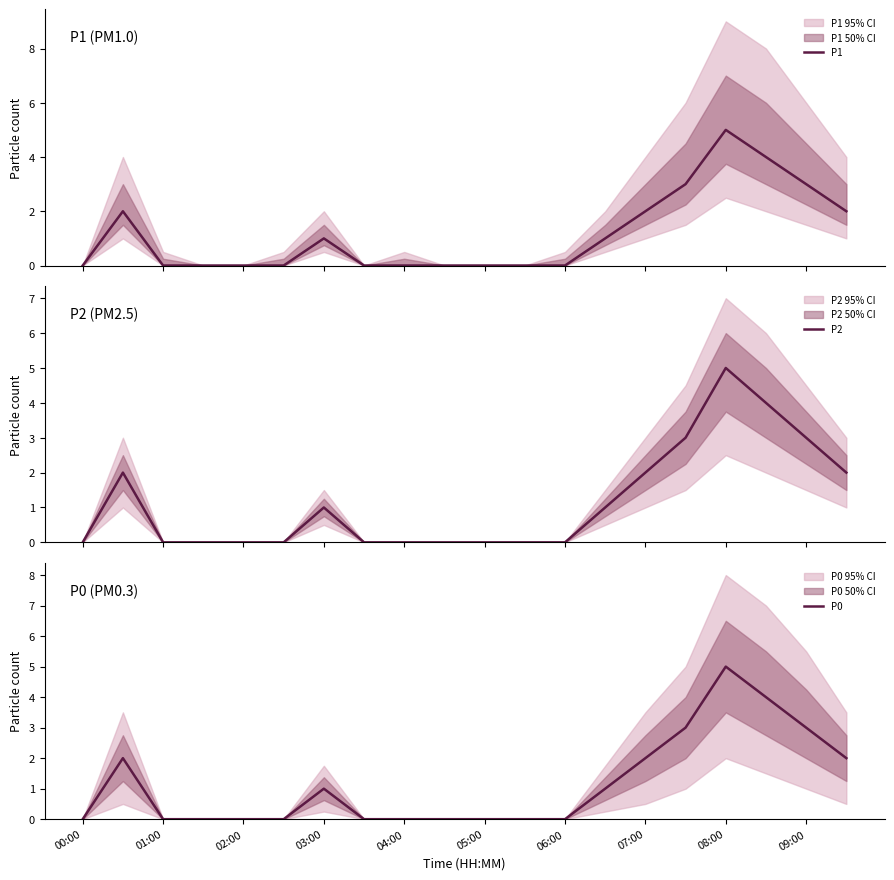

True or false: P1 and P0 intersect in this chart.

False